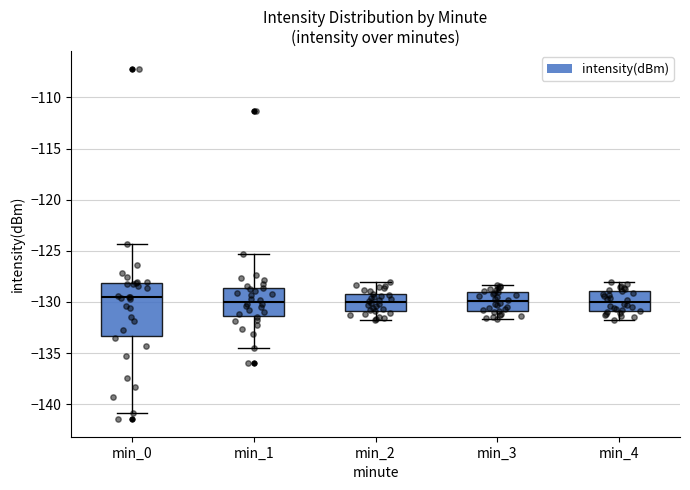

Where does the median line of the box for min_2 sit on the y-axis? The values are not printed on the chart, so give them approximately, as read against the axis.

-130.0